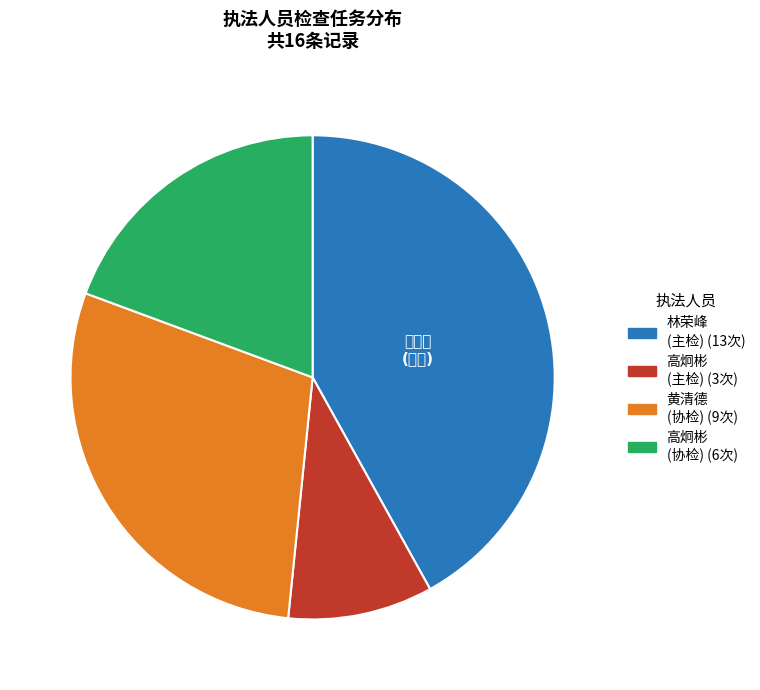

Does any single category account for the majority?

No